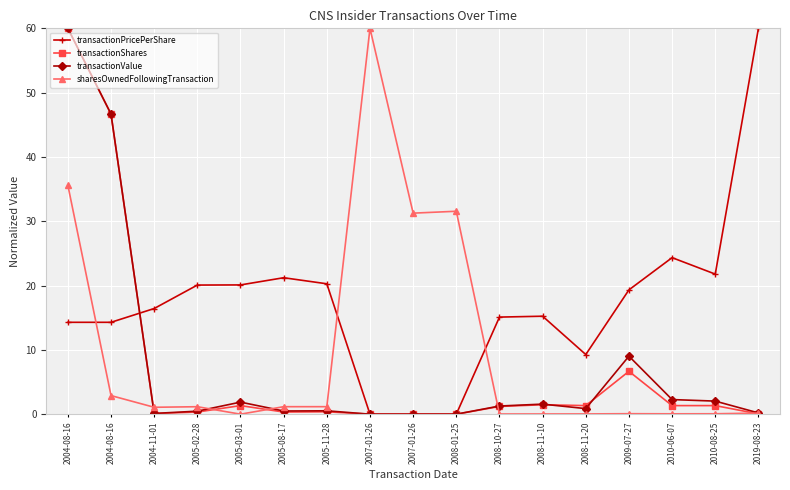

Which series has the largest total across all categories?

transactionPricePerShare